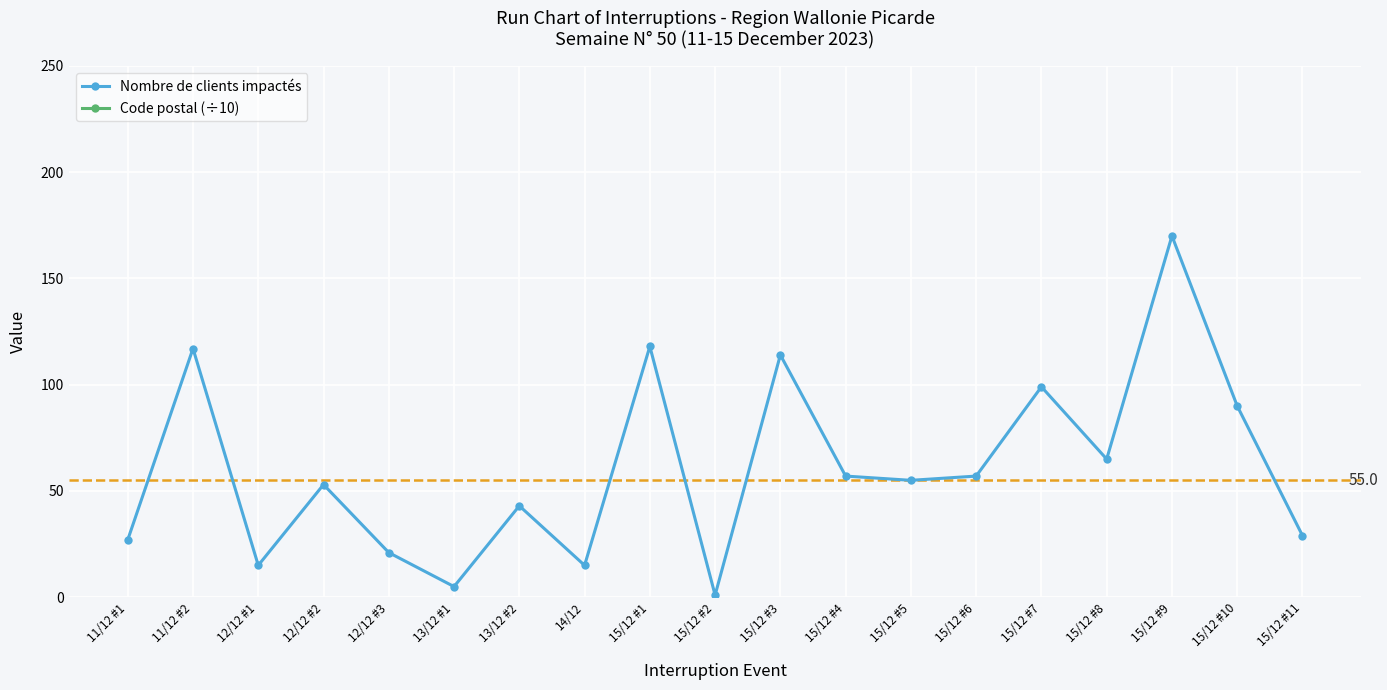

True or false: Code postal (÷10) and Nombre de clients impactés intersect in this chart.

False